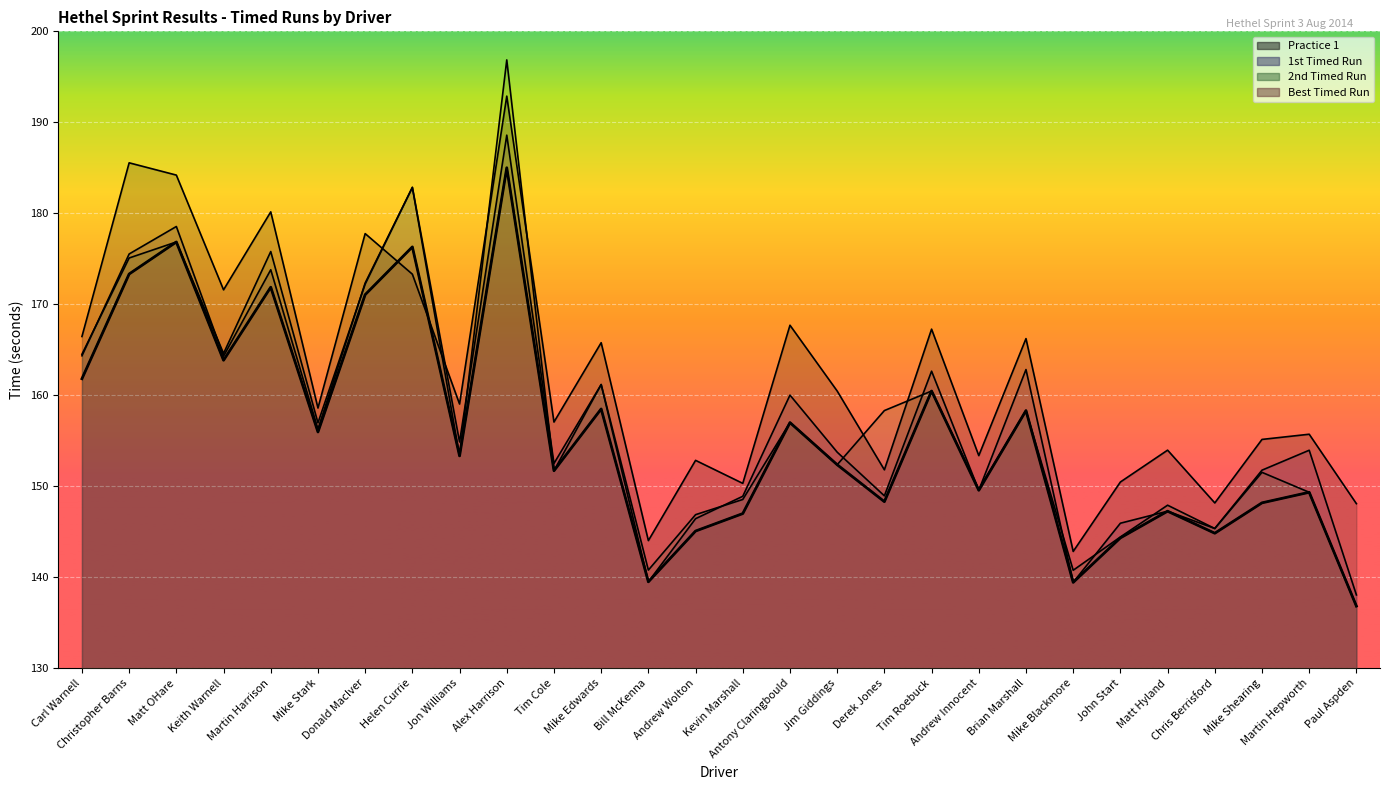

Which category has the highest value across all series?

Alex Harrison